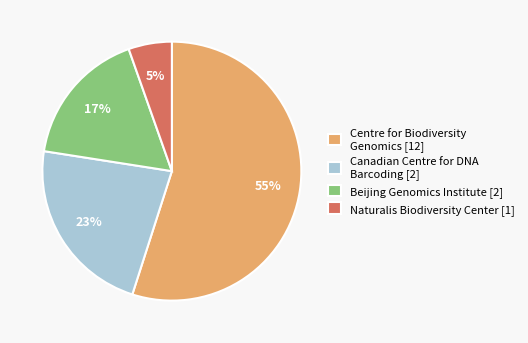

True or false: Centre for Biodiversity Genomics [12] accounts for 64% of the total.

False